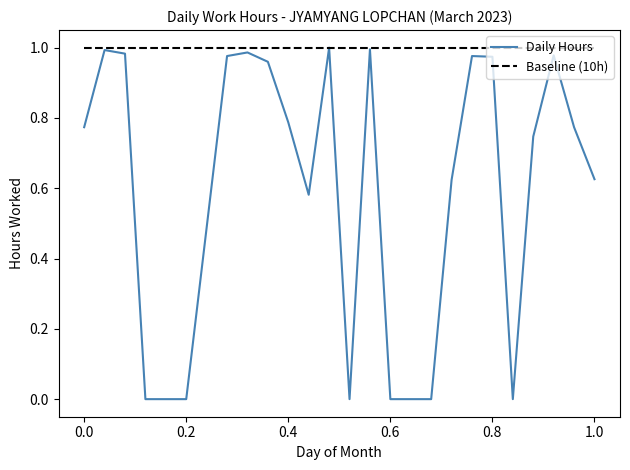

List the series in order of their overall mean, highest first.

Baseline (10h), Daily Hours